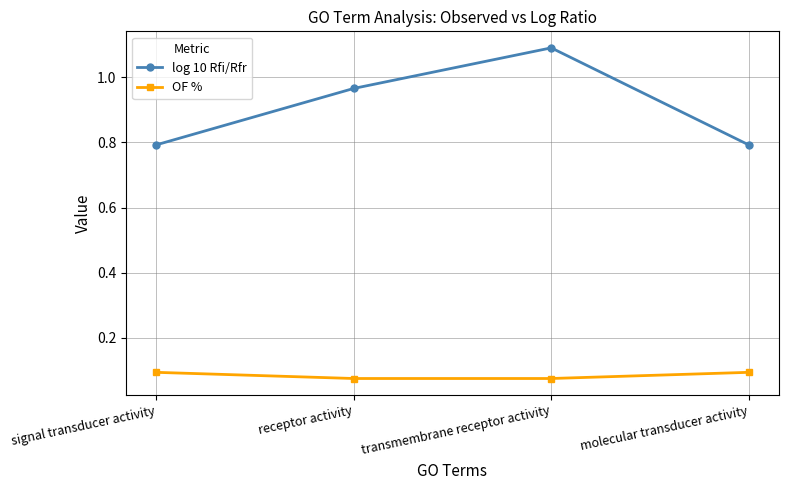

What is the difference between the maximum and minimum values in the log 10 Rfi/Rfr series?

0.3